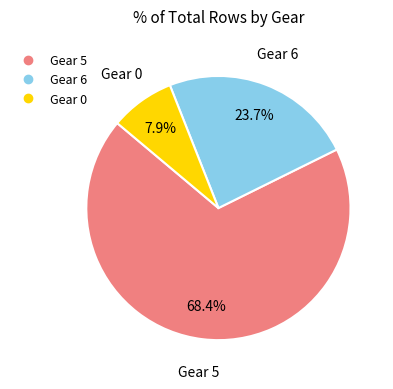

Rank the categories by value from highest to lowest.

Gear 5, Gear 6, Gear 0